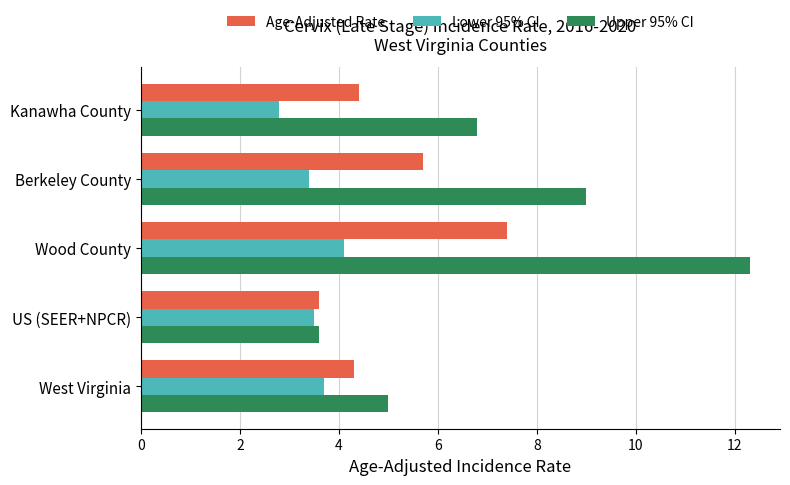

True or false: Age-Adjusted Rate has a value of 4.4 at Kanawha County.

True